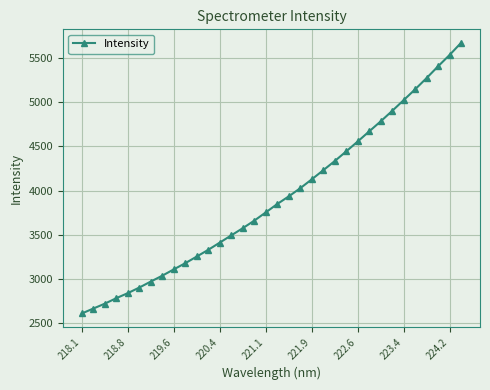

What is the value of the 25th point from the left?

4556.6